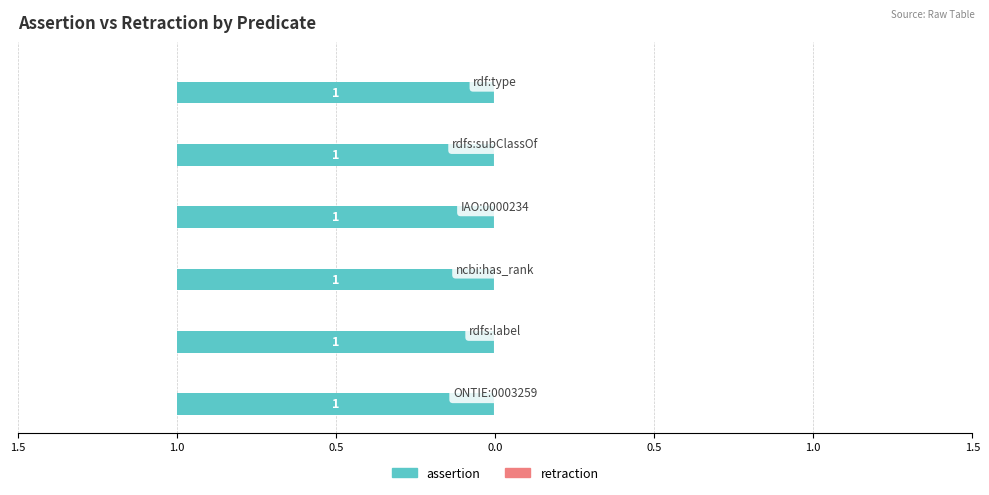

Which series has the largest range (max minus min)?

assertion